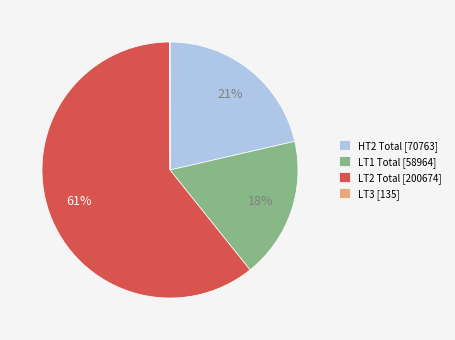

Is it true that LT1 Total [58964] is 25% of the pie?

False